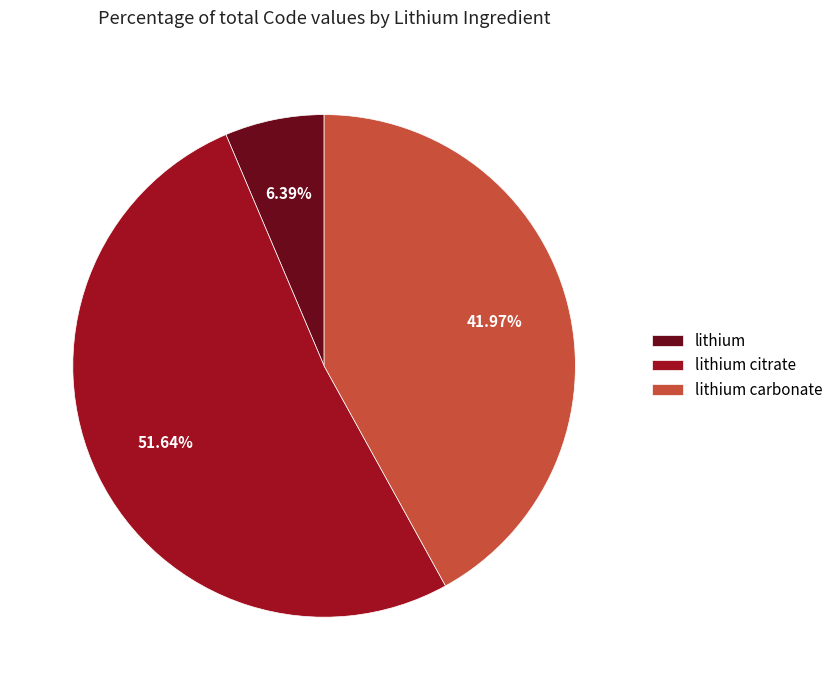

What is the largest slice in the pie chart?

lithium citrate